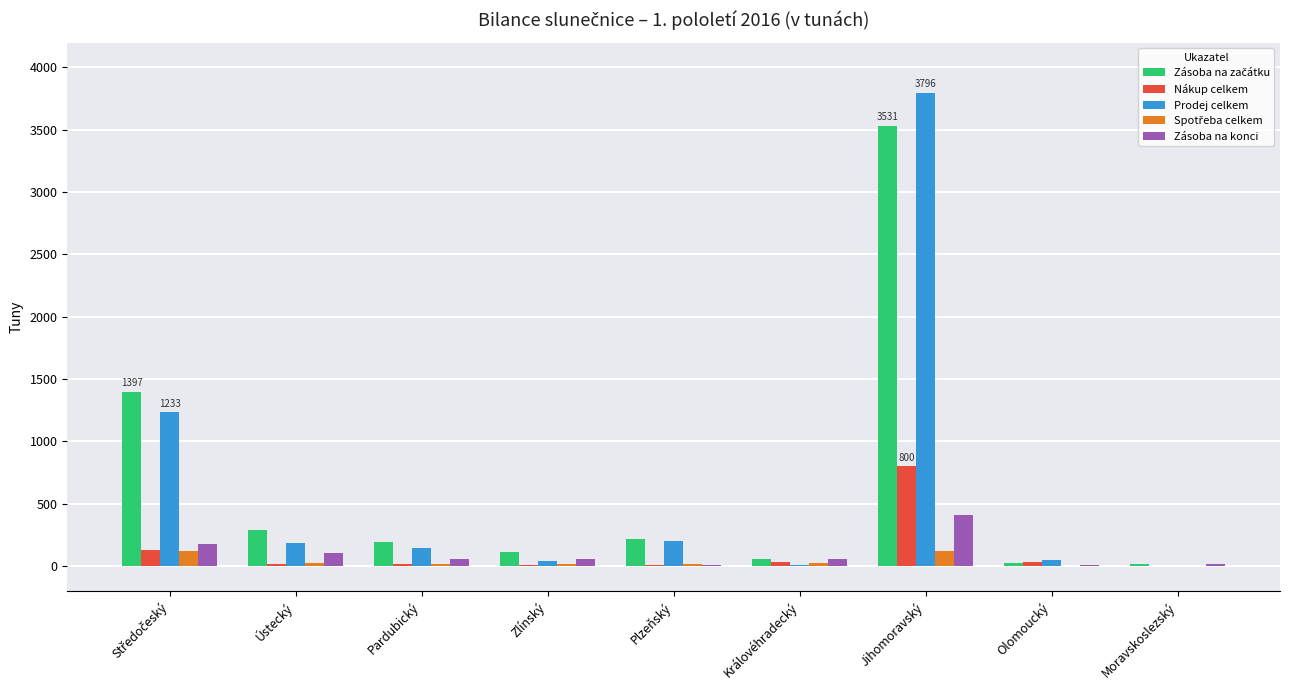

How many categories are shown in the chart?

9